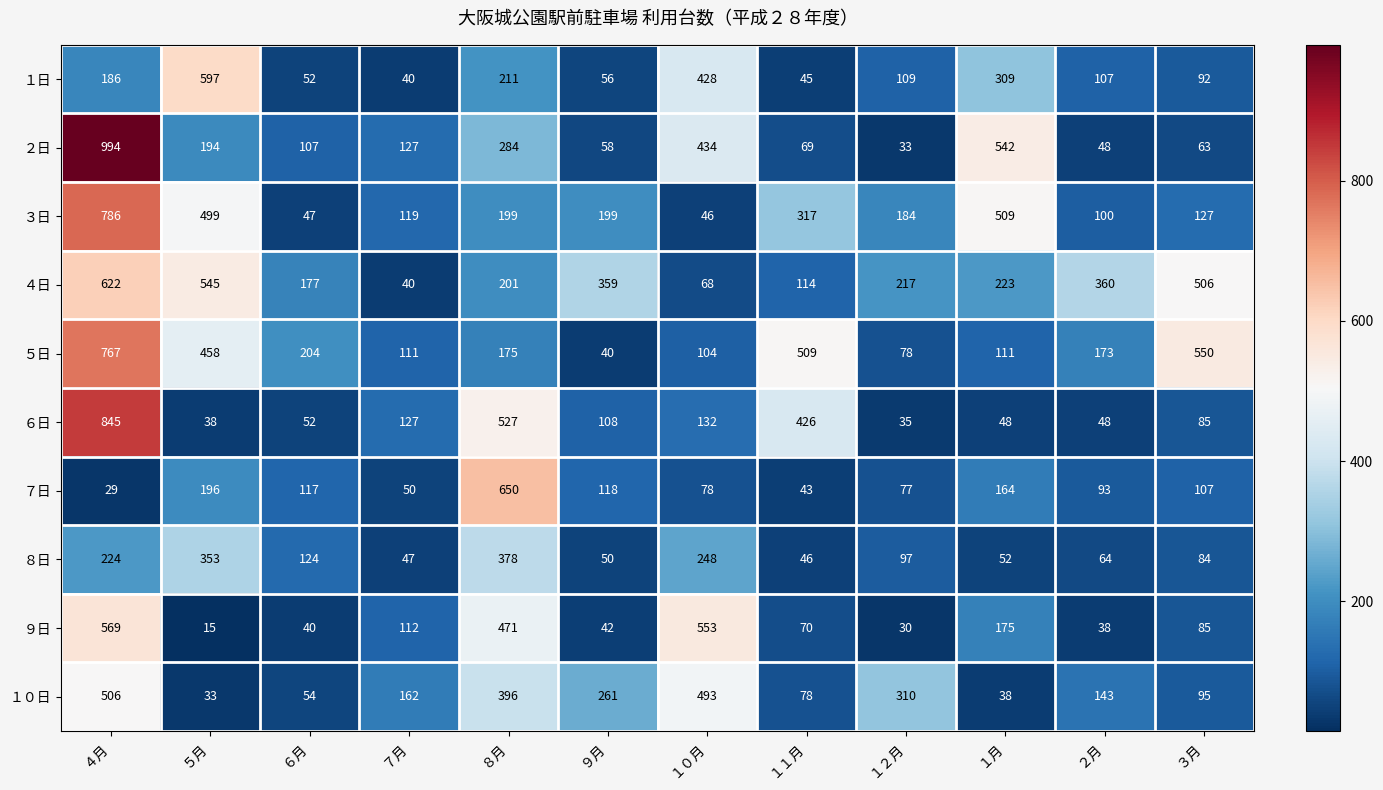

How many categories are shown in the chart?

12